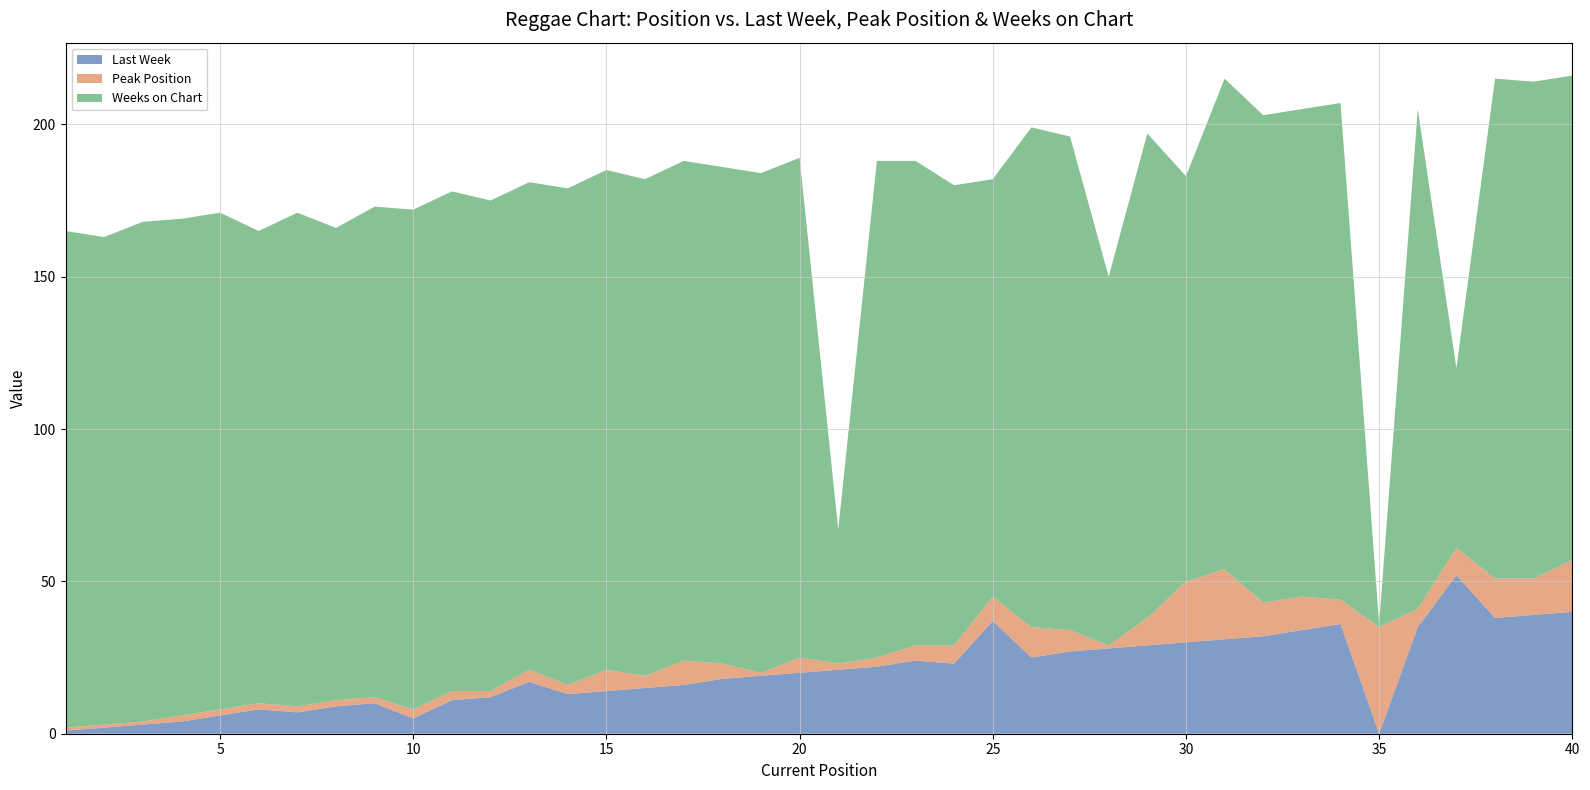

Reading right to left, transcribe all the data shown in this chart.

Last Week: 40	39	38	52	35	0	36	34	32	31	30	29	28	27	25	37	23	24	22	21	20	19	18	16	15	14	13	17	12	11	5	10	9	7	8	6	4	3	2	1
Peak Position: 17	12	13	9	6	35	8	11	11	23	20	9	1	7	10	8	6	5	3	2	5	1	5	8	4	7	3	4	2	3	3	2	2	2	2	2	2	1	1	1
Weeks on Chart: 159	163	164	59	164	1	163	160	160	161	133	159	121	162	164	137	151	159	163	44	164	164	163	164	163	164	163	160	161	164	164	161	155	162	155	163	163	164	160	163